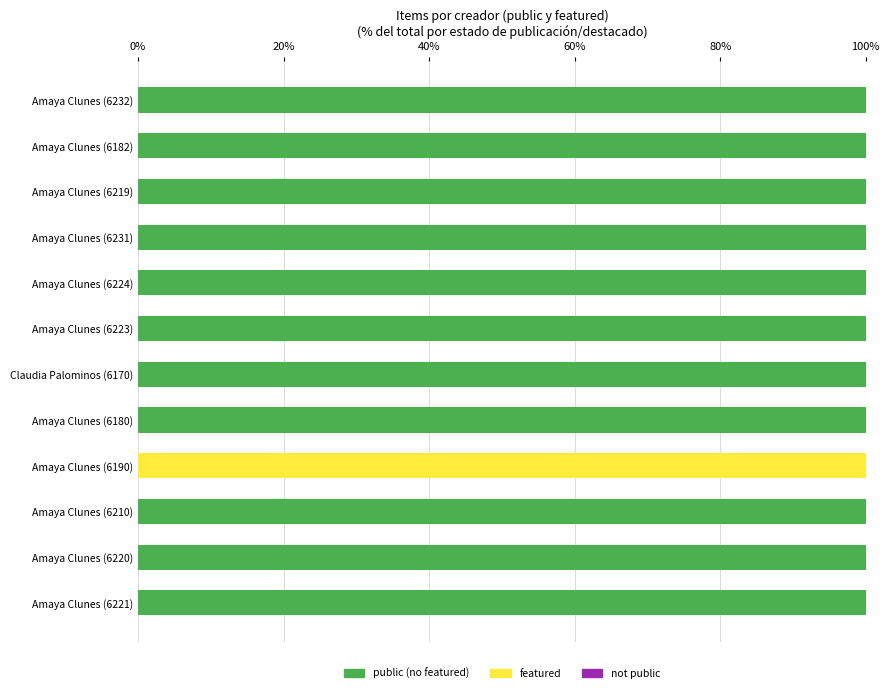

What is the total value across all series at Amaya Clunes (6223)?

100